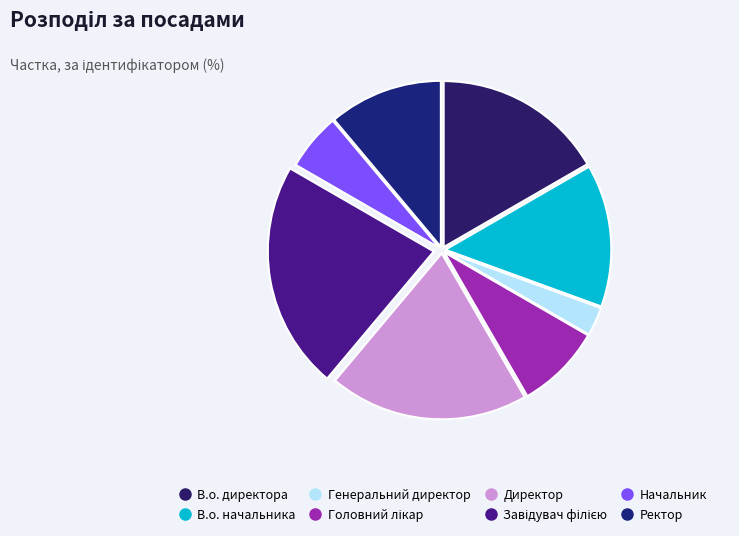

To the nearest percent, what percentage of the pie is В.о. начальника?

14%